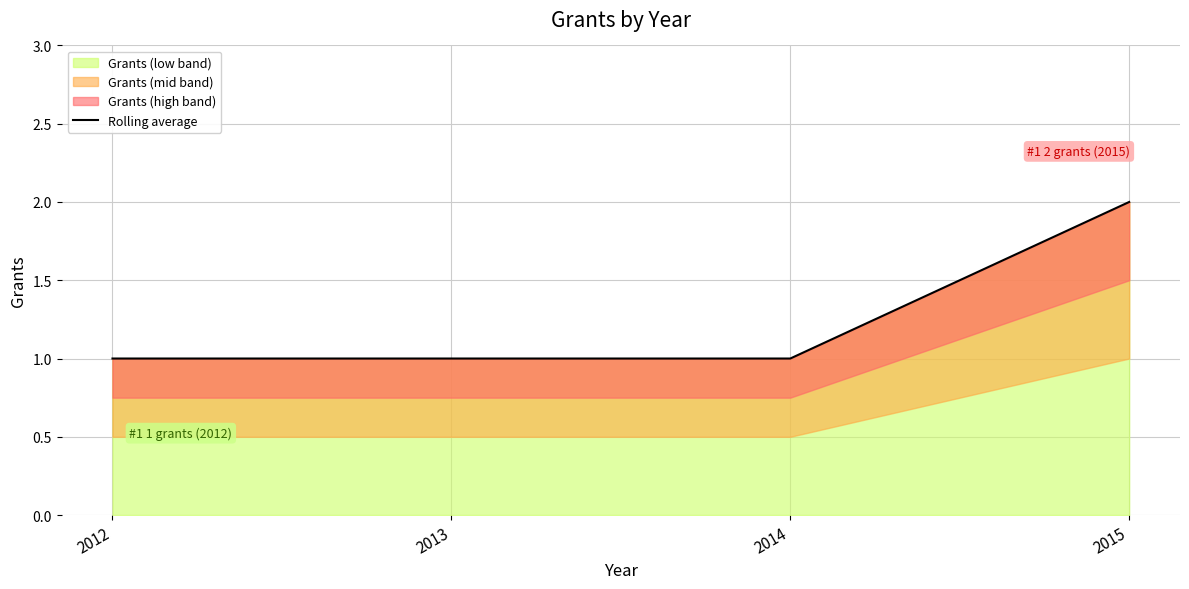

What is the ratio of the value at 2012 to the value at 2015?

0.5